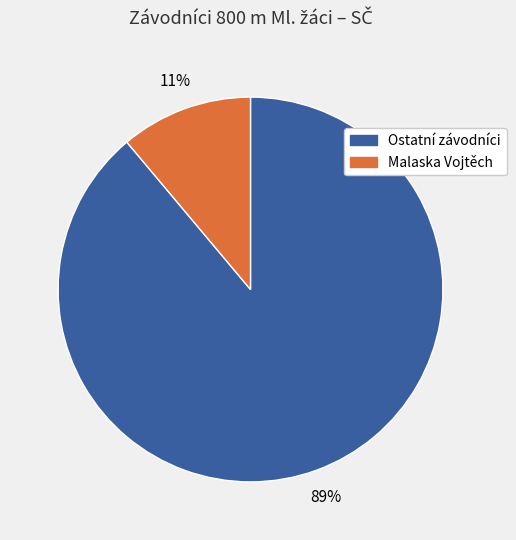

Does any single category account for the majority?

Yes